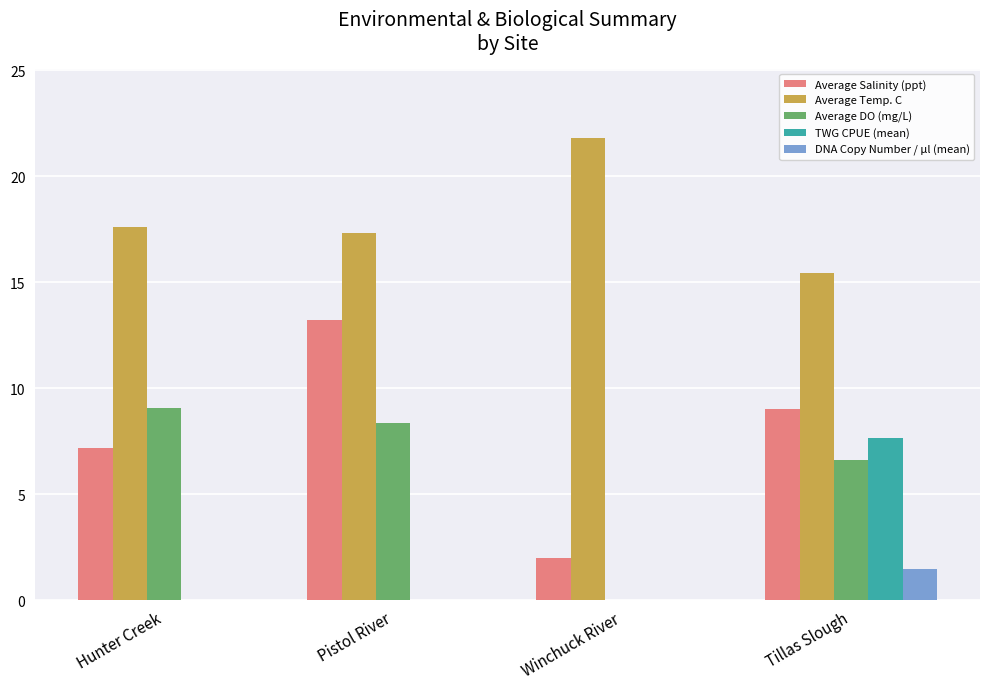

Between Pistol River and Tillas Slough, which series saw the biggest shift?

TWG CPUE (mean)